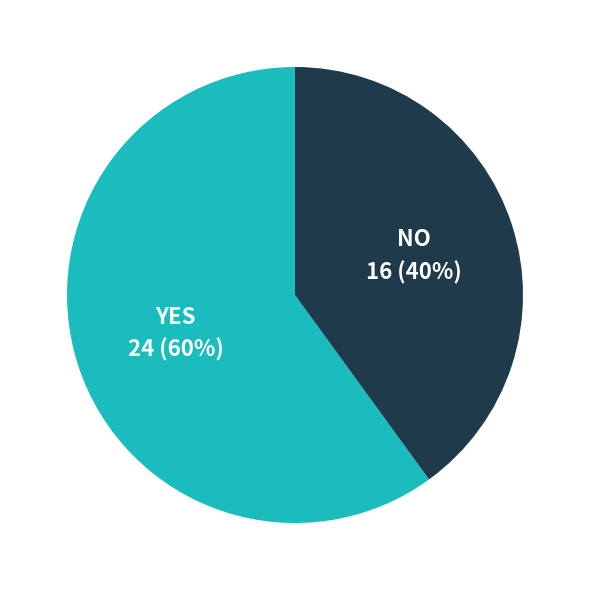

To the nearest percent, what is the difference between the largest and smallest slice percentages?

20%